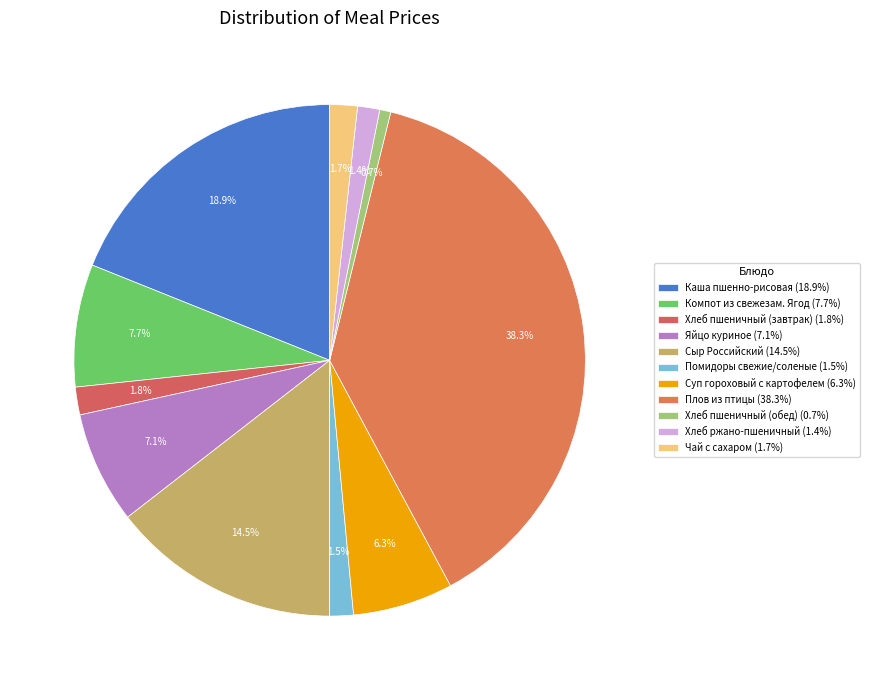

To the nearest percent, what is the difference between the Яйцо куриное and Хлеб пшеничный (обед) slice percentages?

6%